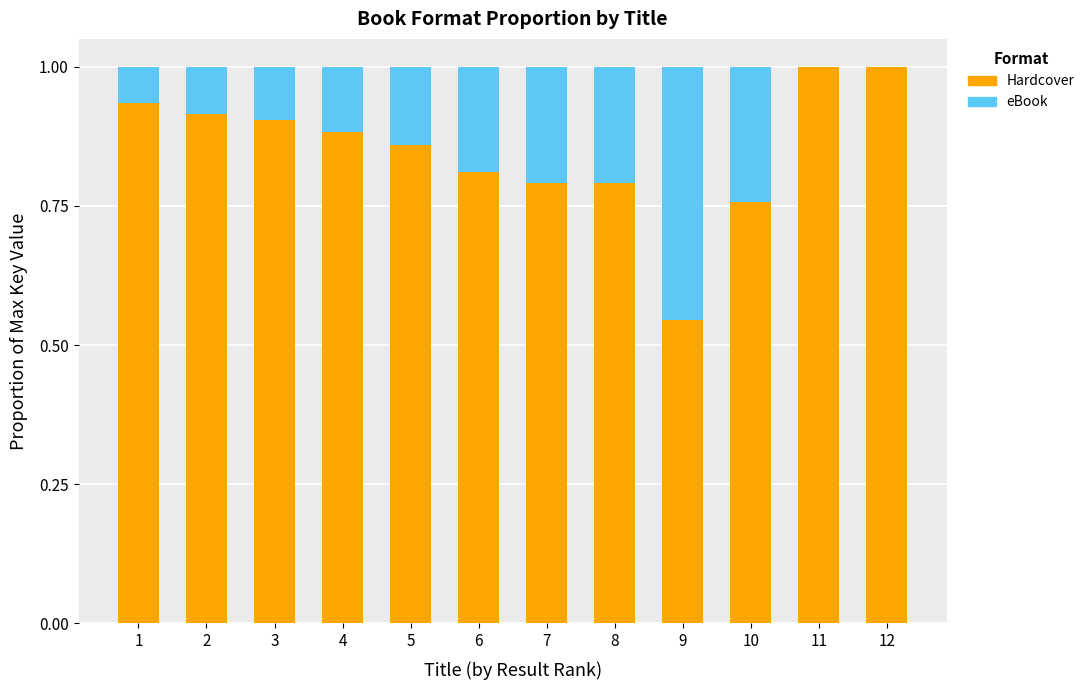

What is the total value across all series at 9?

1.0